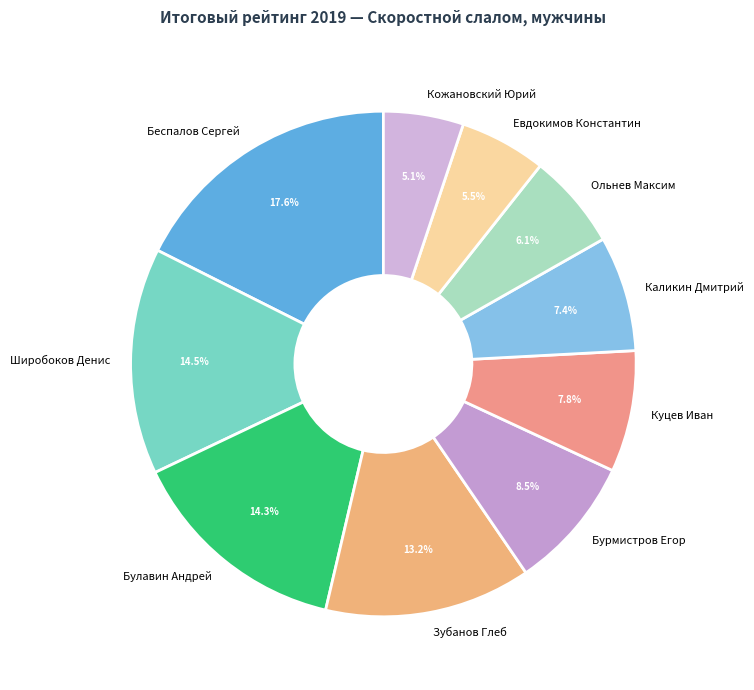

Does Каликин Дмитрий represent more than half of the total?

No